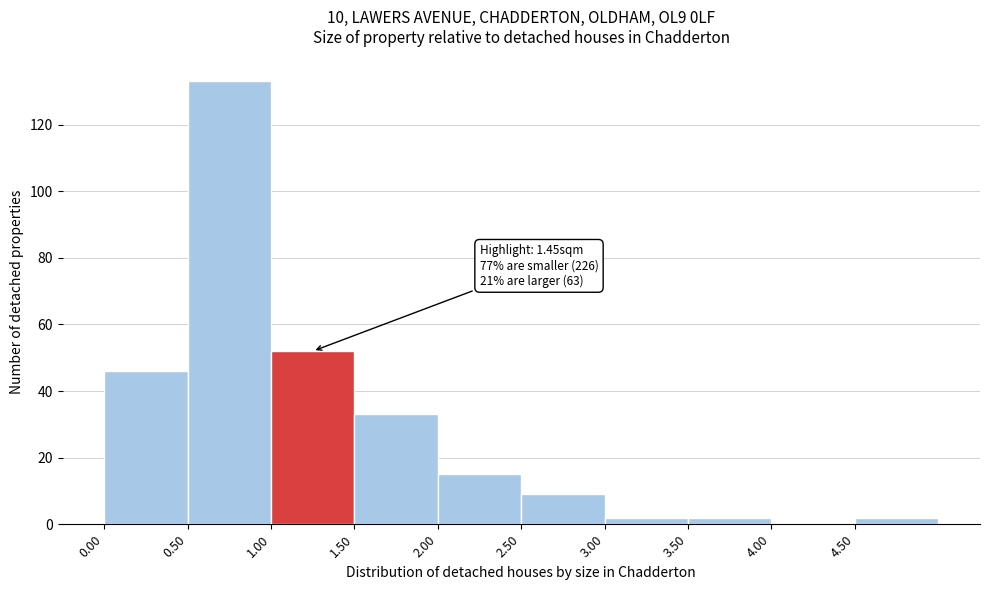

Over which range of the x-axis is the bar tallest?

0.5 to 1.0